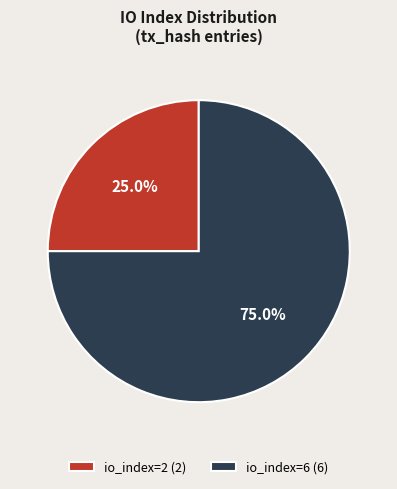

To the nearest percent, what is the difference between the io_index=6 and io_index=2 slice percentages?

50%